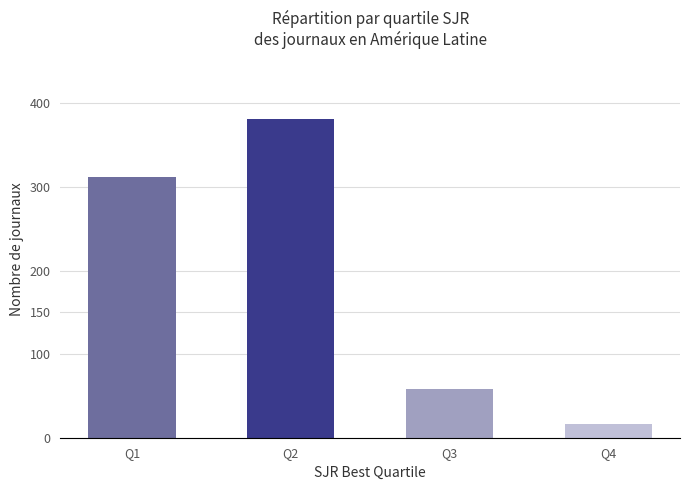

Rank the categories by value from lowest to highest.

Q4, Q3, Q1, Q2